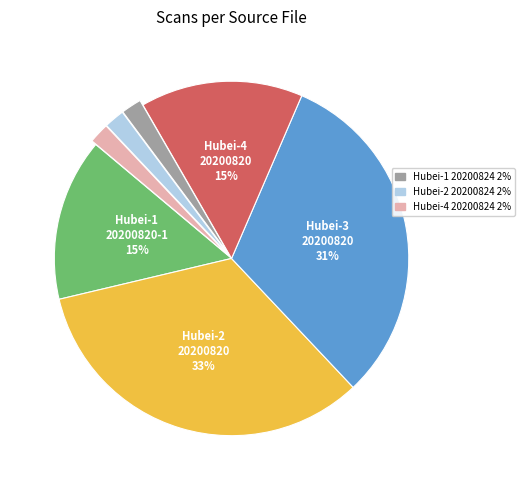

Does any single category account for the majority?

No